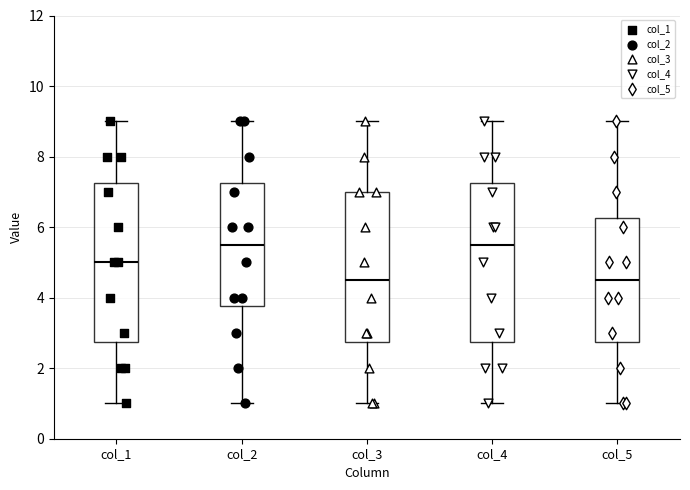

Reading left to right, read every box against the y-axis: the position of its median line, the range the box covers, and the ends of its whiskers. The values are not printed on the chart, so give them approximately, as read against the axis.

col_1: median 5.0, box 2.8 to 7.2, whiskers 1.0 to 9.0
col_2: median 5.6, box 3.8 to 7.2, whiskers 1.0 to 9.0
col_3: median 4.6, box 2.8 to 7.0, whiskers 1.0 to 9.0
col_4: median 5.6, box 2.8 to 7.2, whiskers 1.0 to 9.0
col_5: median 4.6, box 2.8 to 6.2, whiskers 1.0 to 9.0